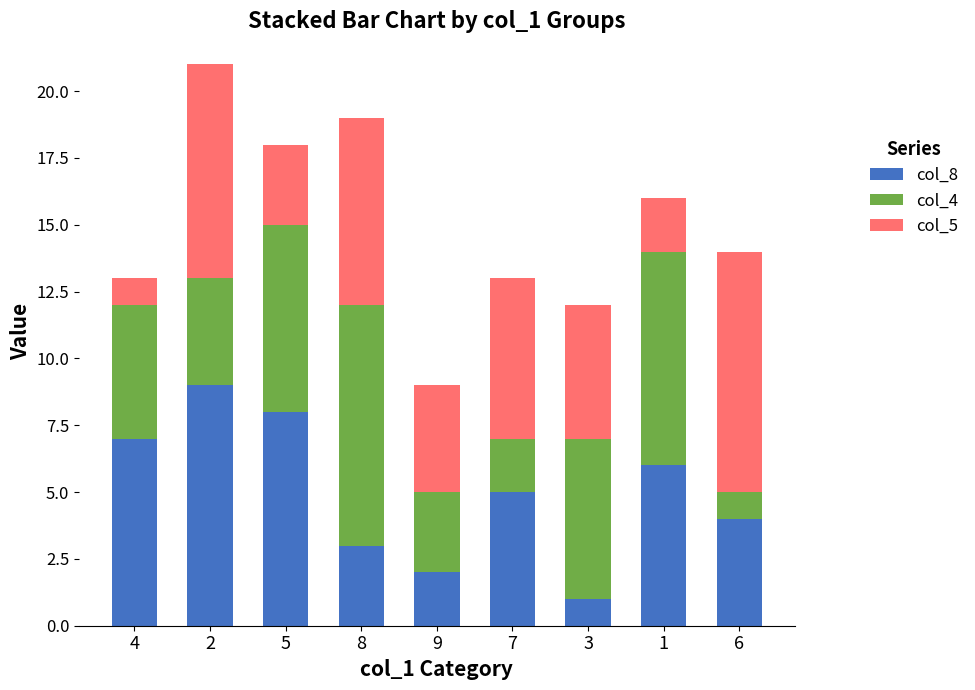

List the labels in order of col_8 value, largest first.

2, 5, 4, 1, 7, 6, 8, 9, 3